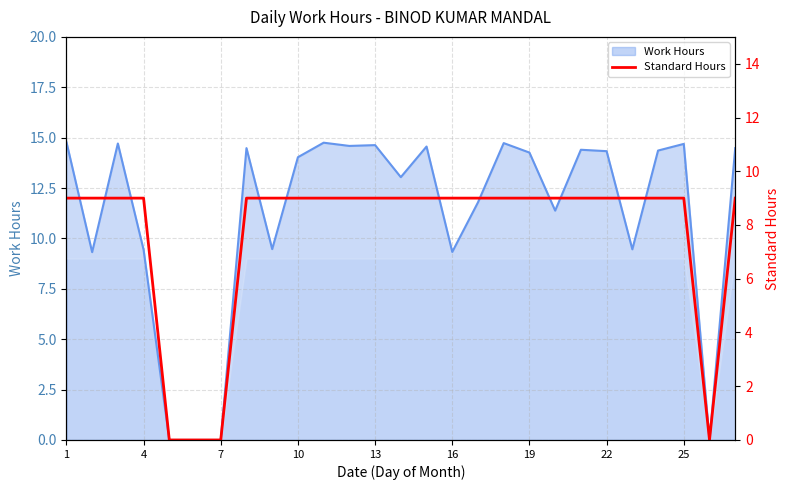

The Work Hours series shows 14.8 at 1. True or false?

True